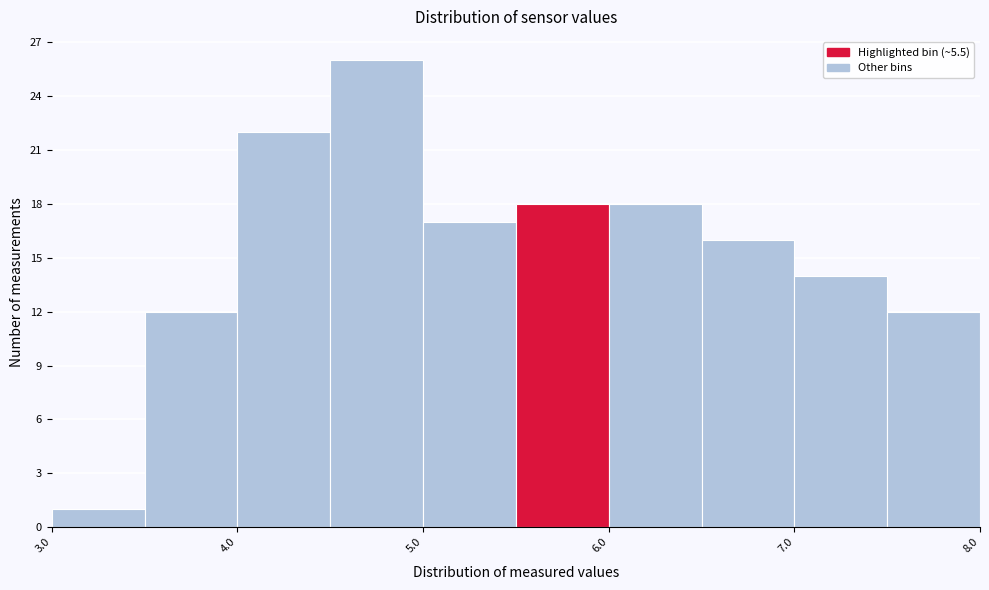

What is the height of the bar covering 3.5 to 4.0 on the x-axis? The values are not printed on the chart, so give them approximately, as read against the axis.

12